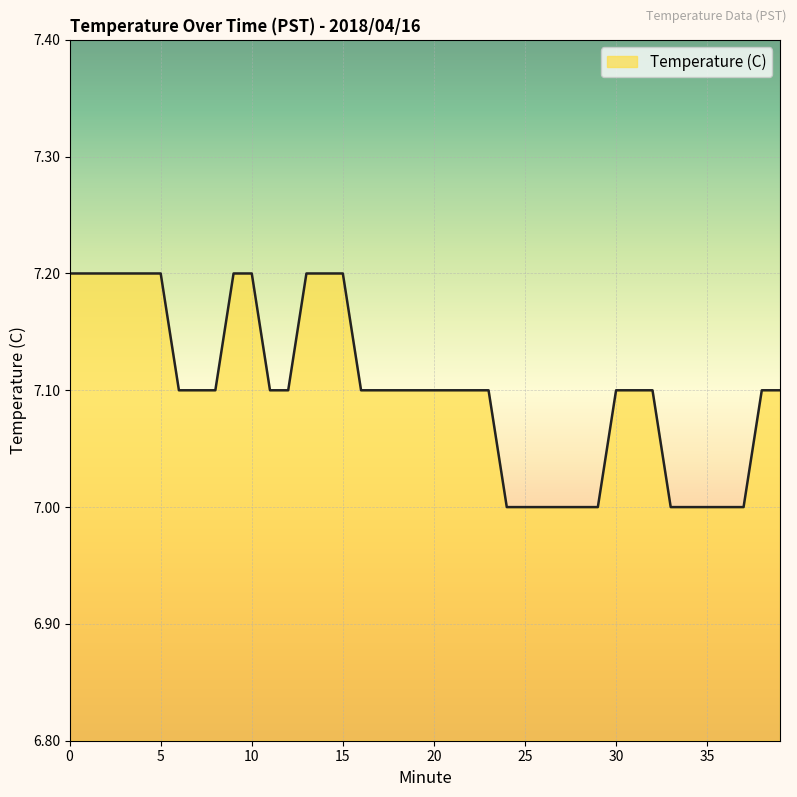

What is the maximum value shown in the chart?

7.2